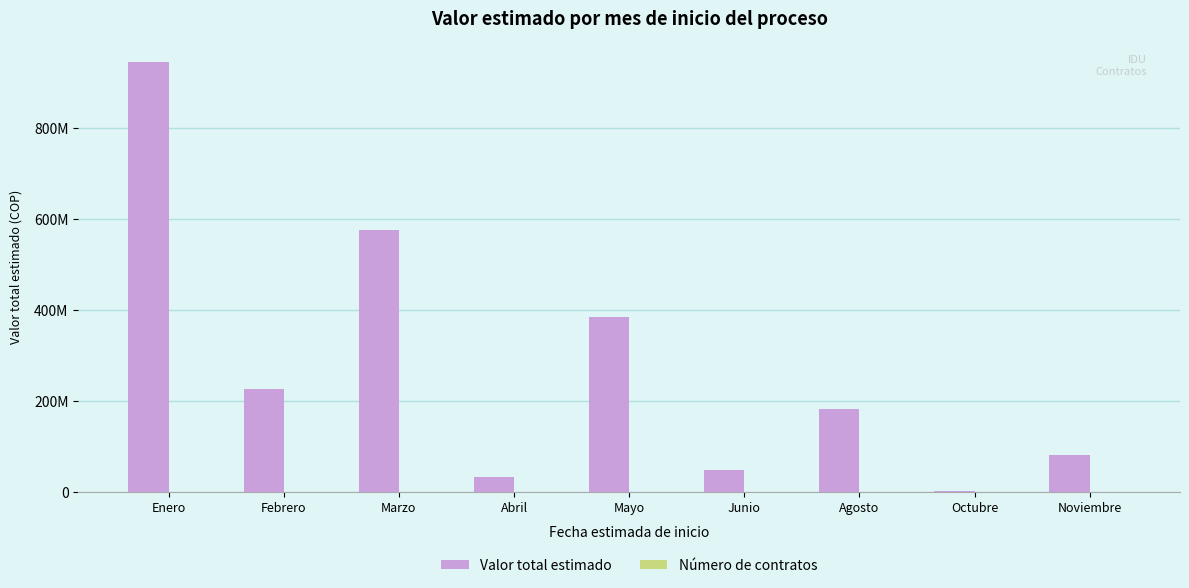

What is the approximate value of Valor total estimado at Agosto, to the nearest 100?

181160000